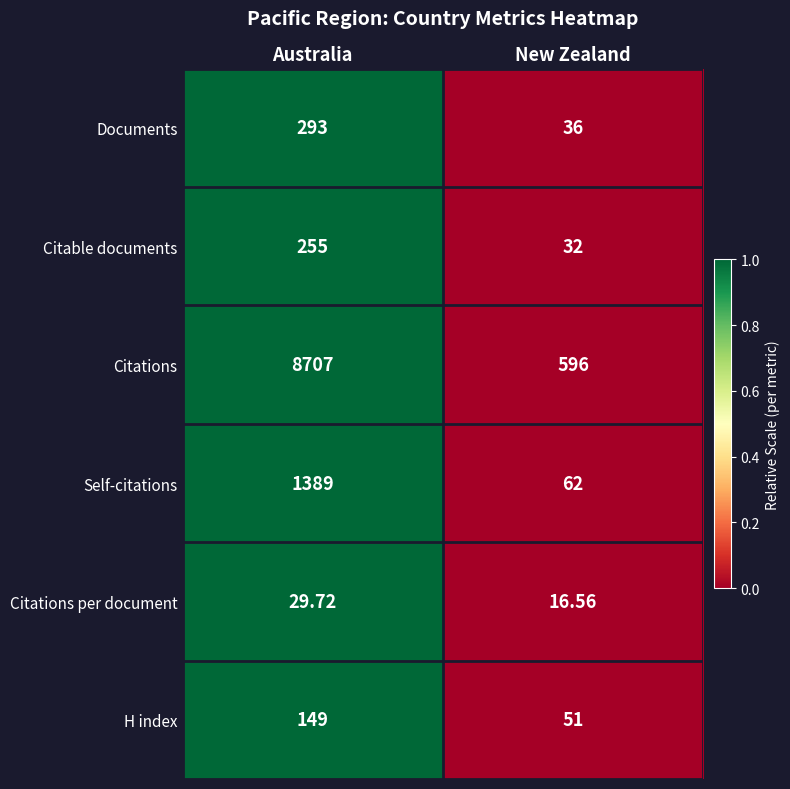

Where is Documents nearest to the value 164?

New Zealand